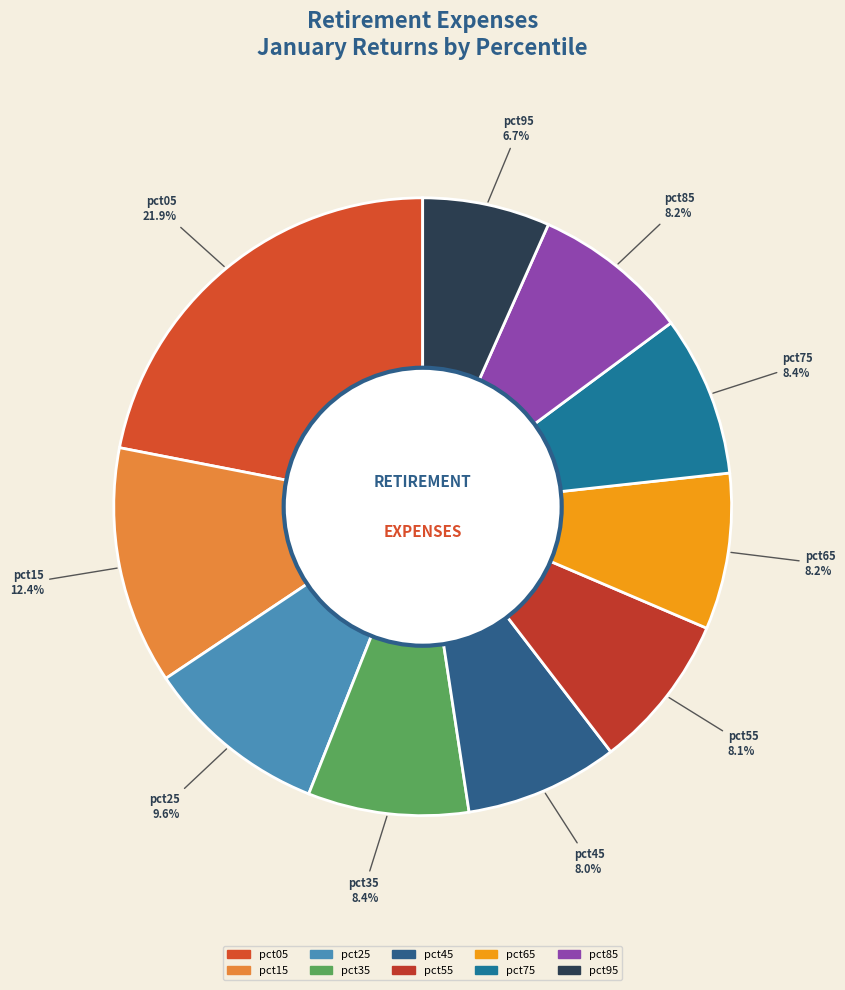

To the nearest percent, what is the difference between the pct85 and pct95 slice percentages?

2%